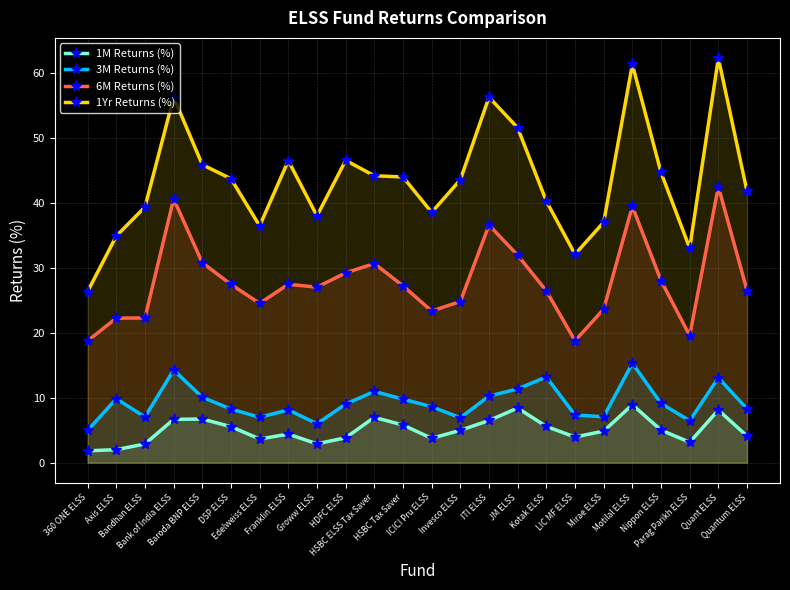

At which label does 1Yr Returns (%) first exceed 43?

Bank of India ELSS